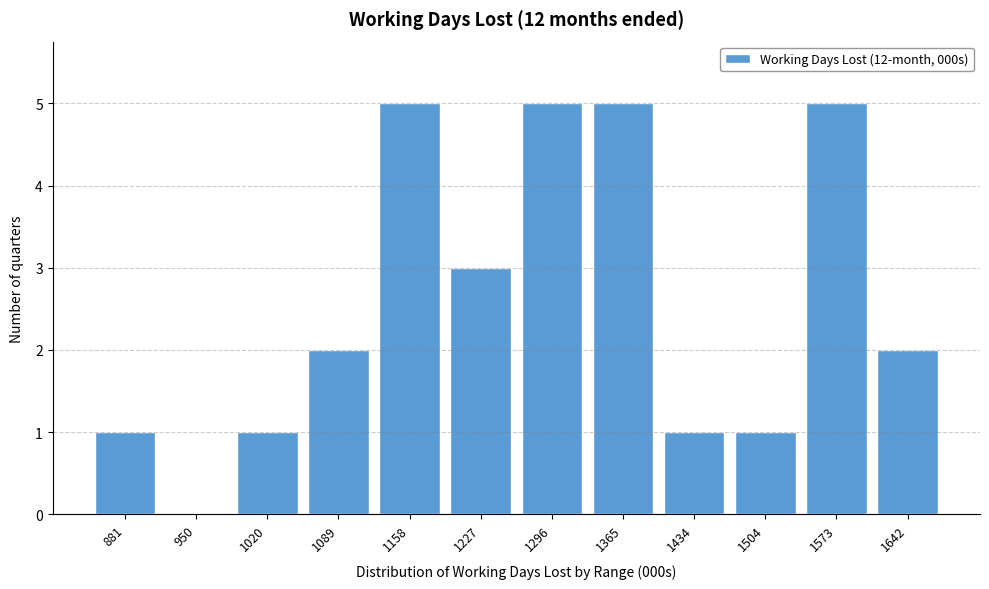

Reading right to left, extract all data points from this chart.

1642=2	1573=5	1504=1	1434=1	1365=5	1296=5	1227=3	1158=5	1089=2	1020=1	950=0	881=1